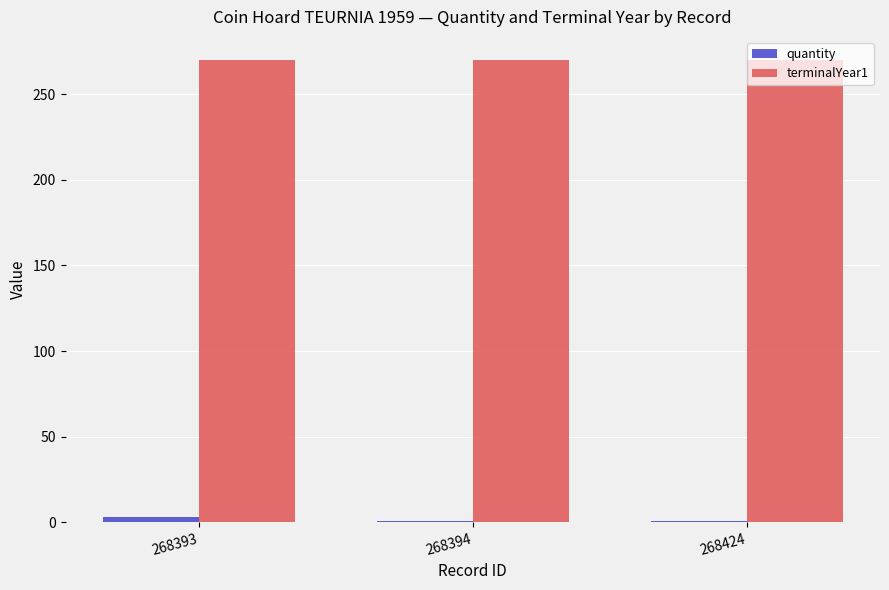

What is the total value across all series at 268393?

273